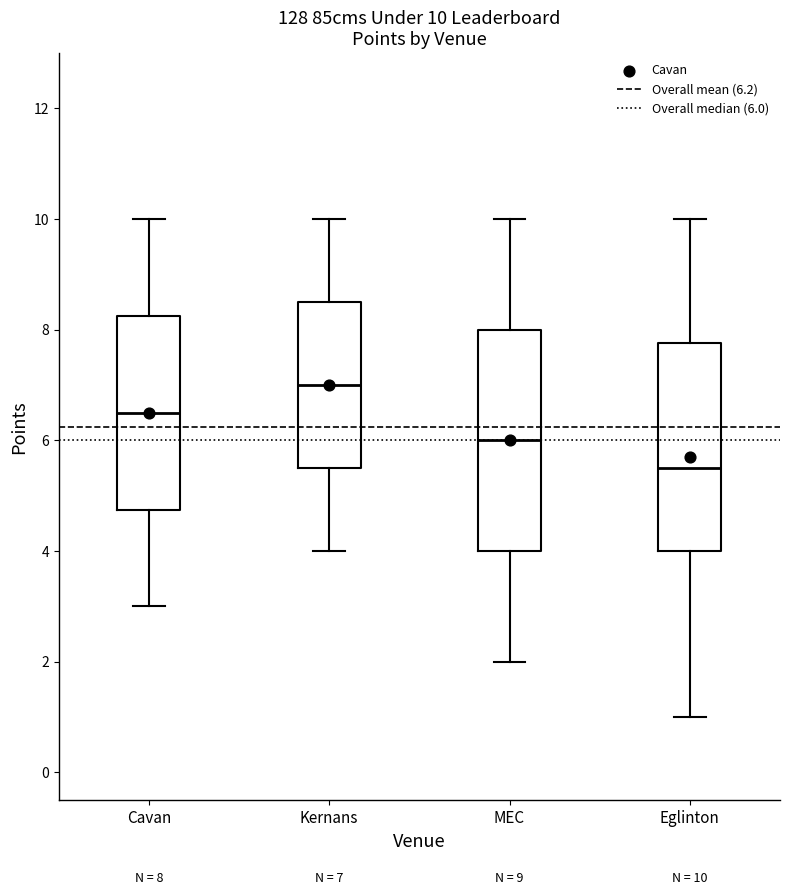

Which box's median line is the lowest?

Eglinton